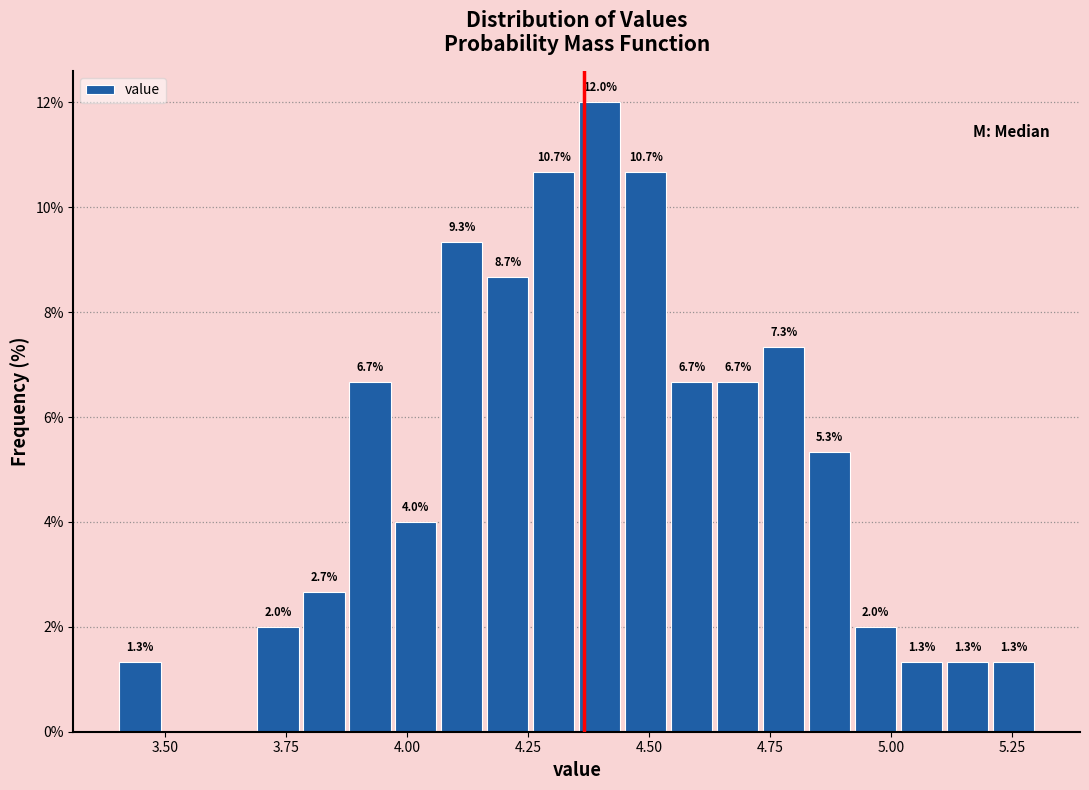

Read against the x-axis, roughly where is the centre of the tallest bar?

4.40